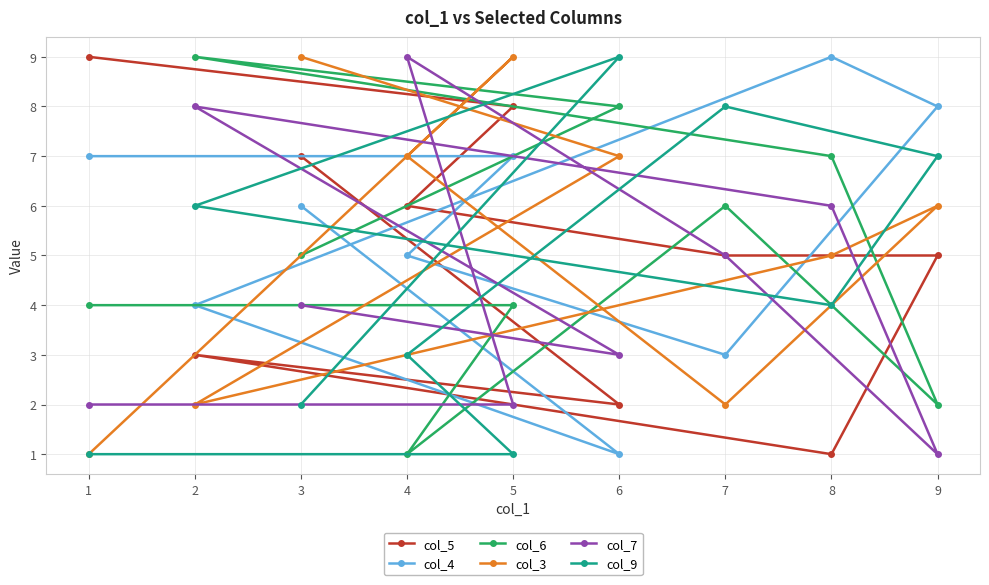

What is the greatest value displayed?

9